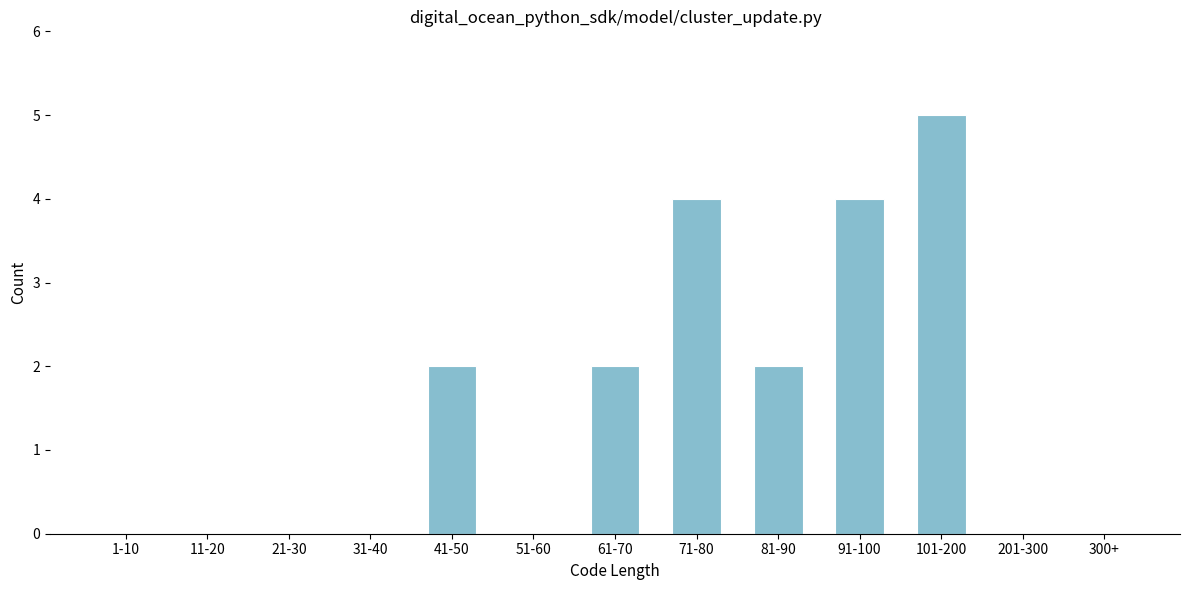

Reading left to right, list all the values displayed in this chart.

1-10=0	11-20=0	21-30=0	31-40=0	41-50=2	51-60=0	61-70=2	71-80=4	81-90=2	91-100=4	101-200=5	201-300=0	300+=0